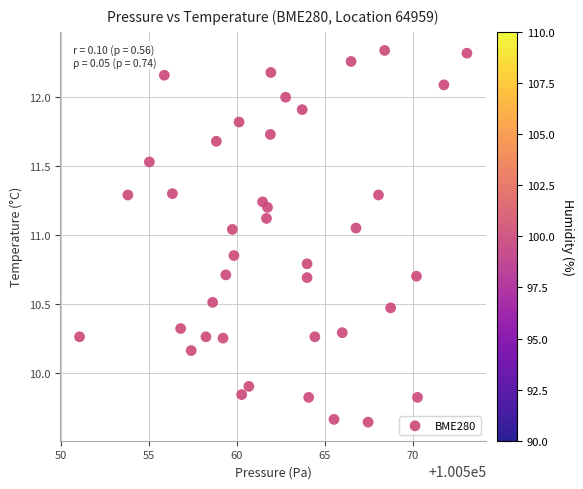

What Y value in the scatter plot is closest to 10?

9.9